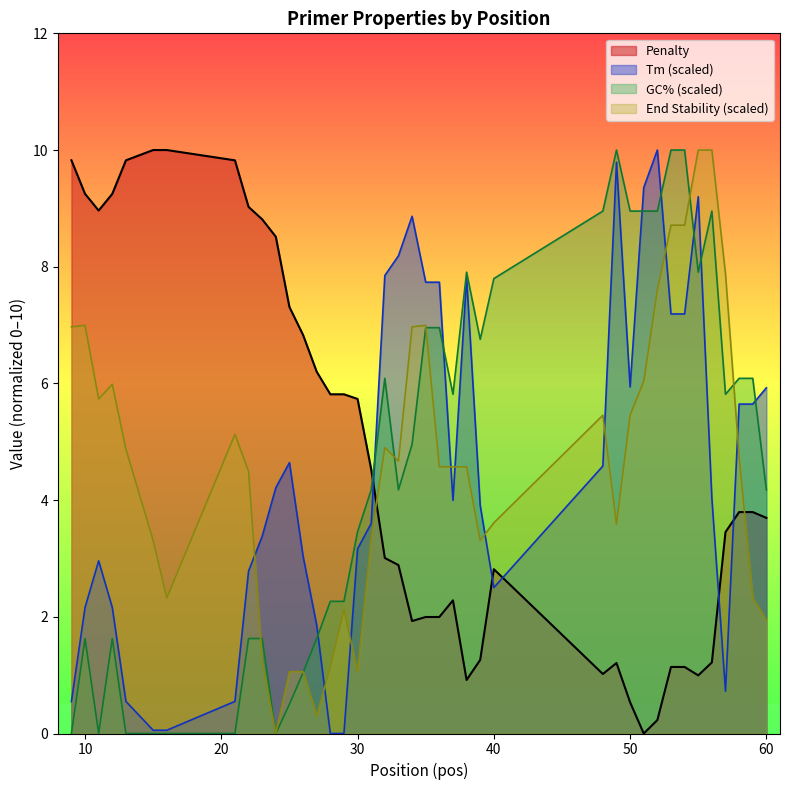

True or false: PRIMER_RIGHT_0_END_STABILITY has more than 1 interior local peaks.

True